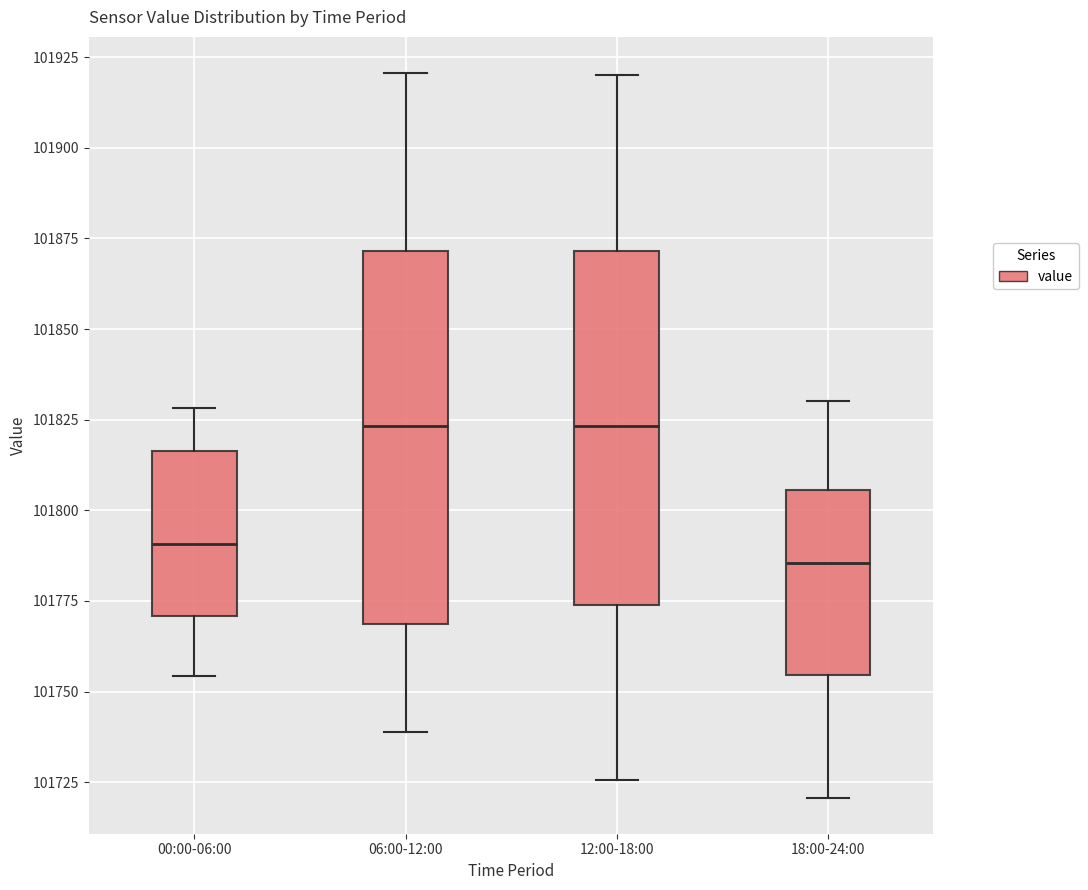

Where is the upper edge of the box for 18:00-24:00 on the y-axis? The values are not printed on the chart, so give them approximately, as read against the axis.

101805